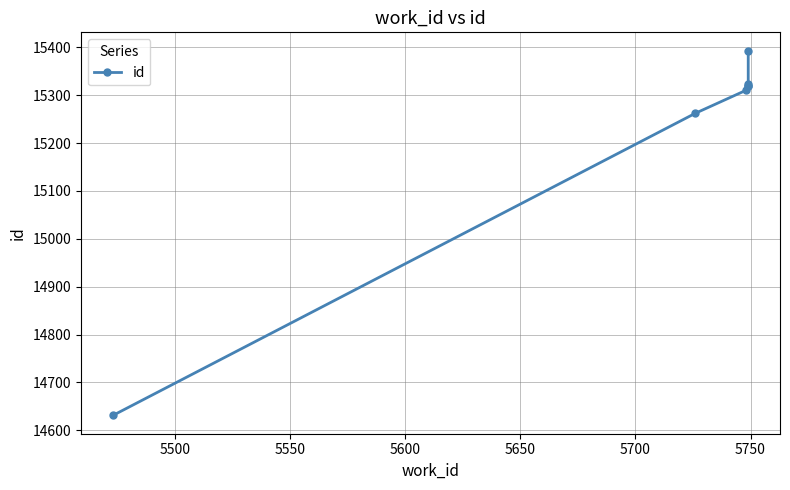

How many values exceed 15319?

3